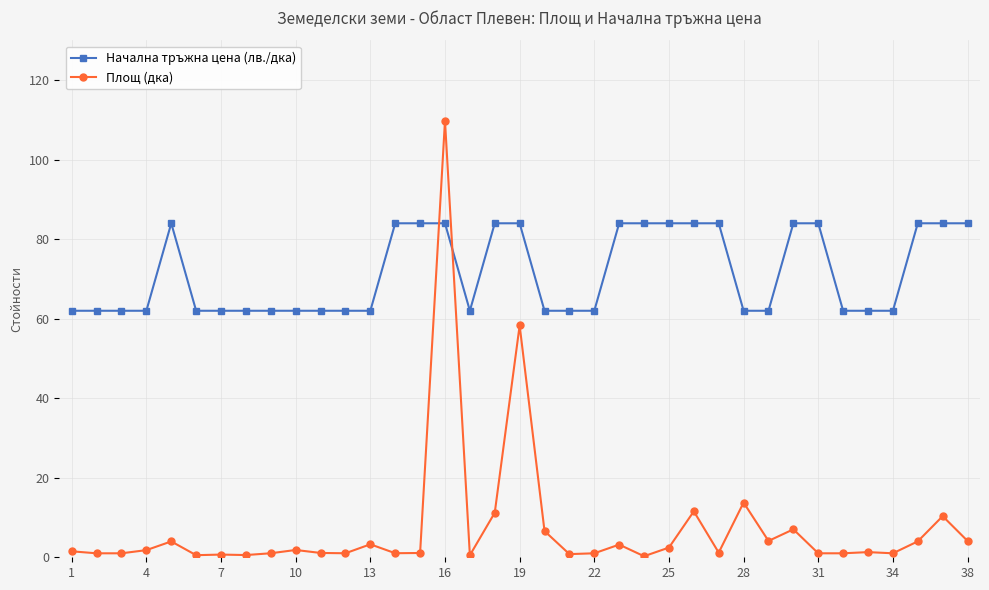

At how many categories does at least one series exceed 78?

16